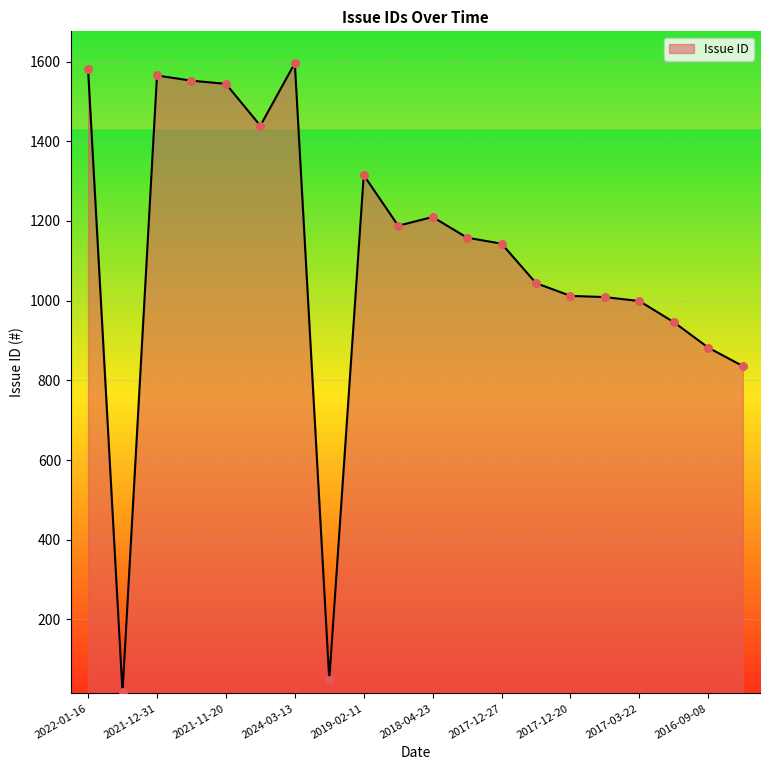

What is the maximum value shown in the chart?

1596